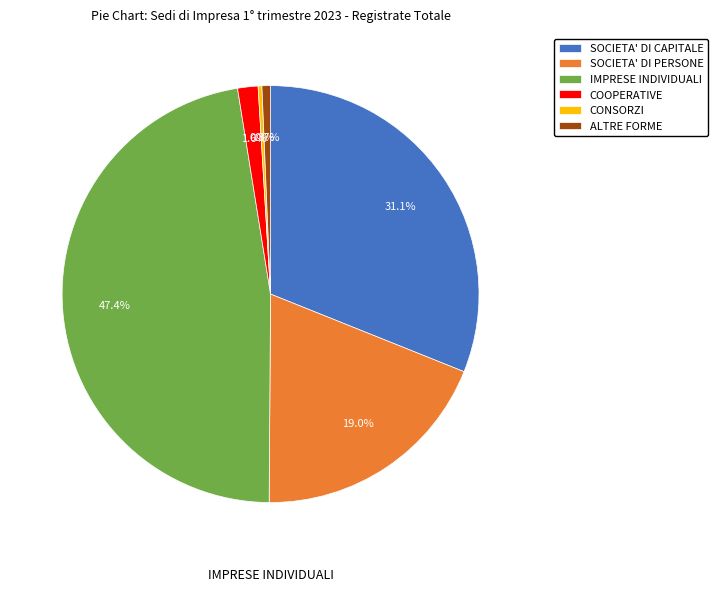

Count the number of slices in the pie.

6